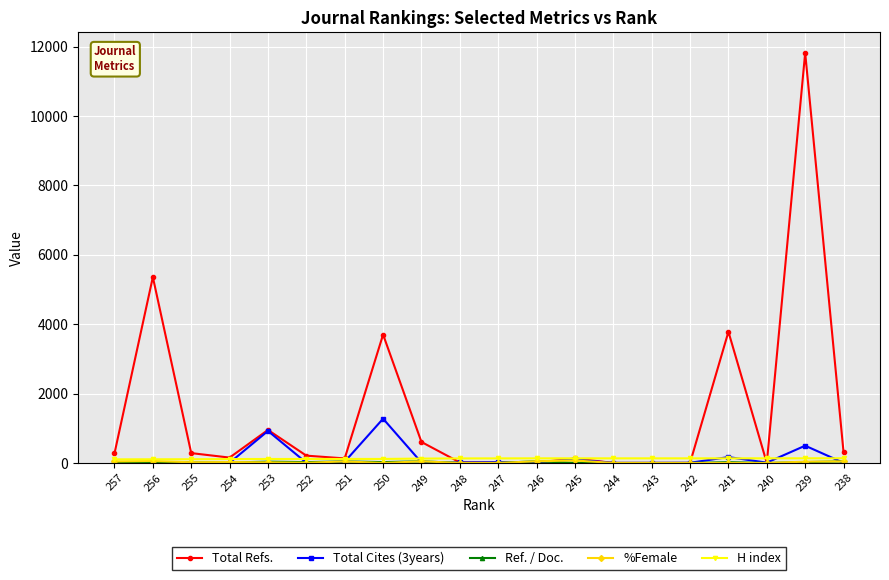

At which category is the sum across all series the highest?

239